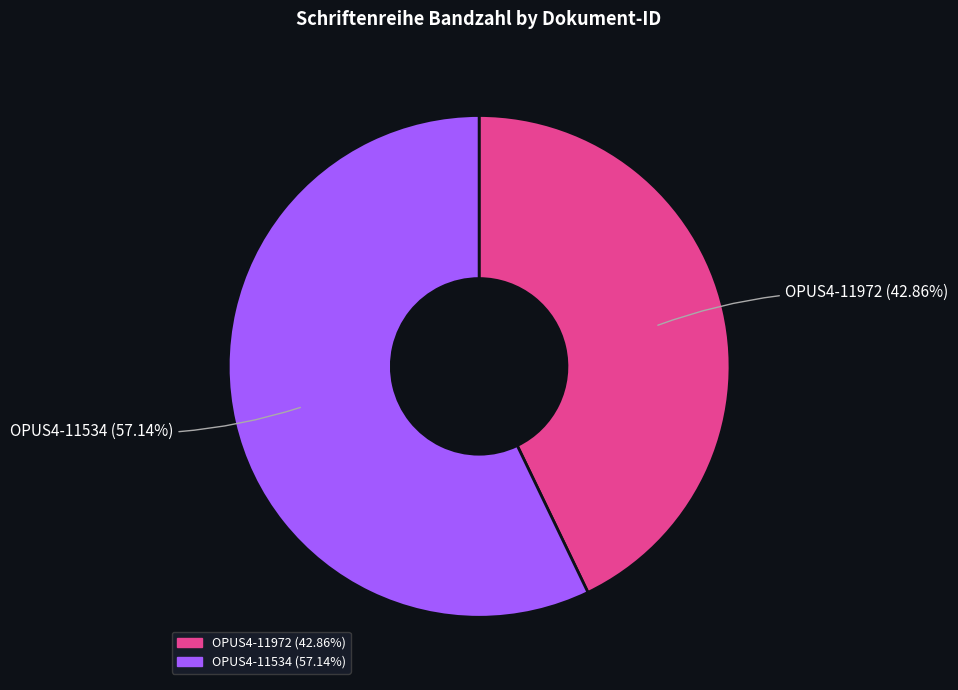

To the nearest percent, what is the difference between the largest and smallest slice percentages?

14%